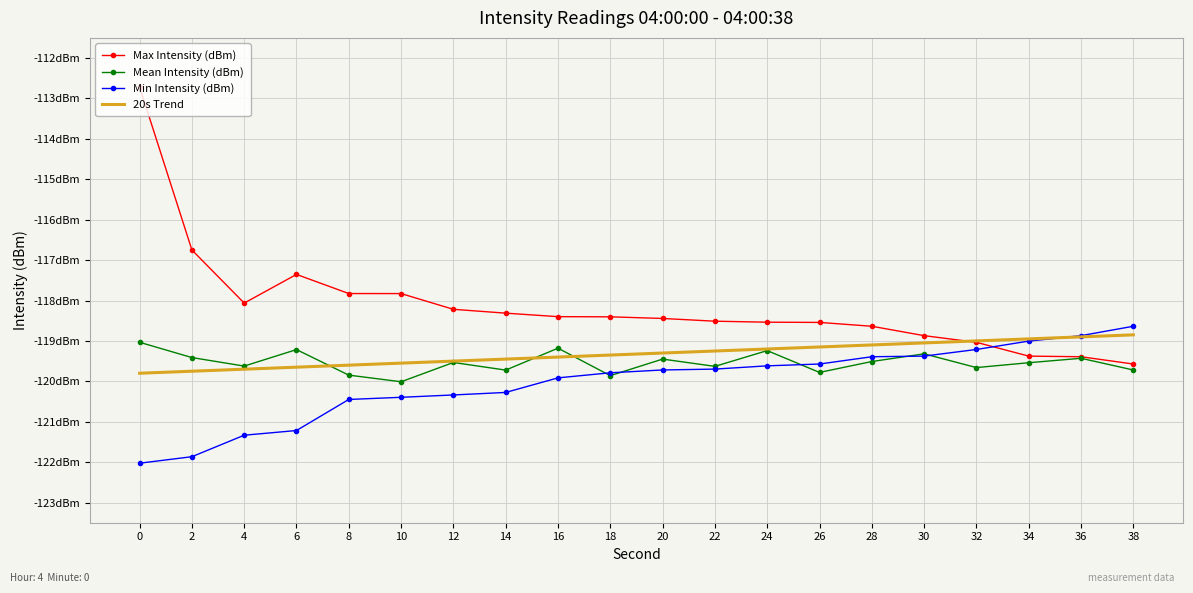

Which series ends up on top after the final intersection of Min Intensity (dBm) and 20s Trend?

Min Intensity (dBm)